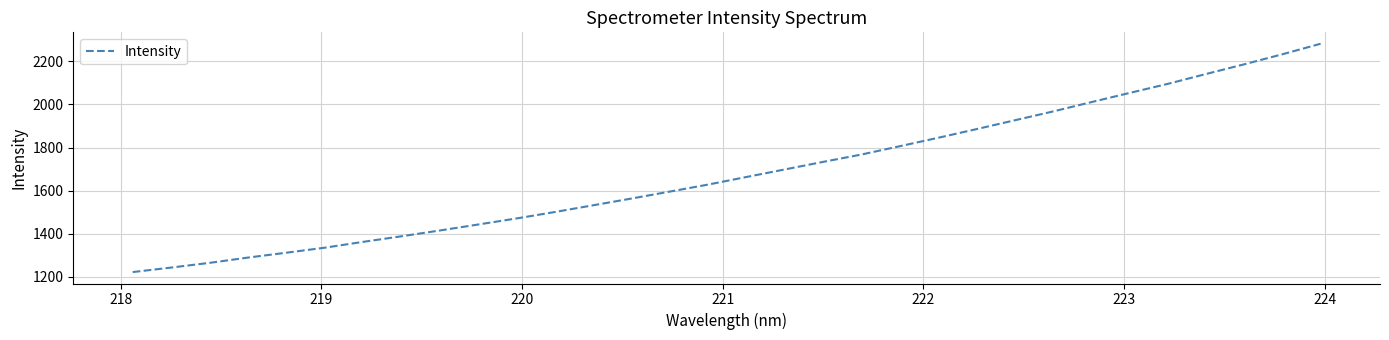

What is the maximum value shown in the chart?

2281.2